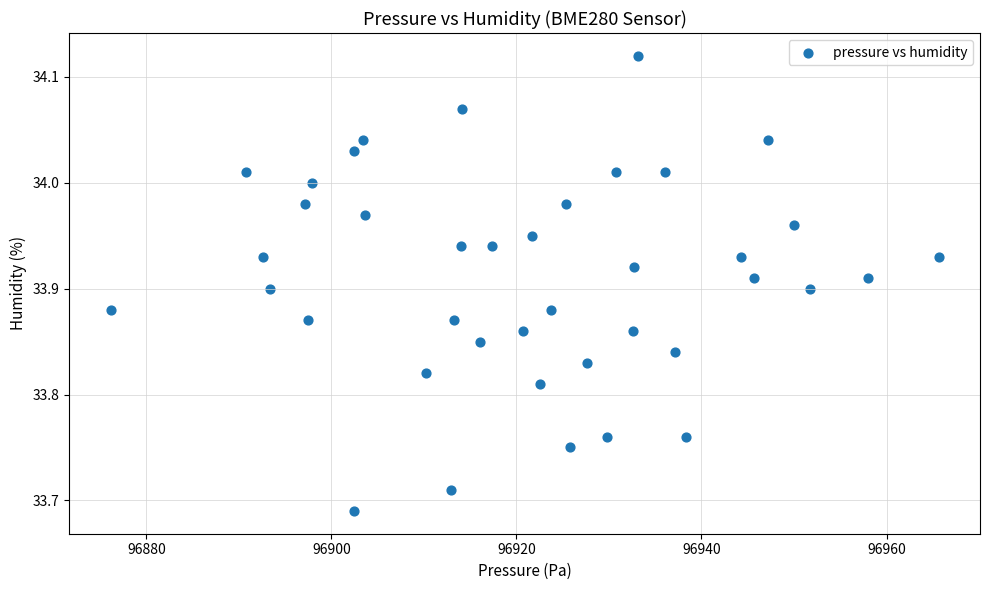

What is the range of X values (max minus min)?

89.5